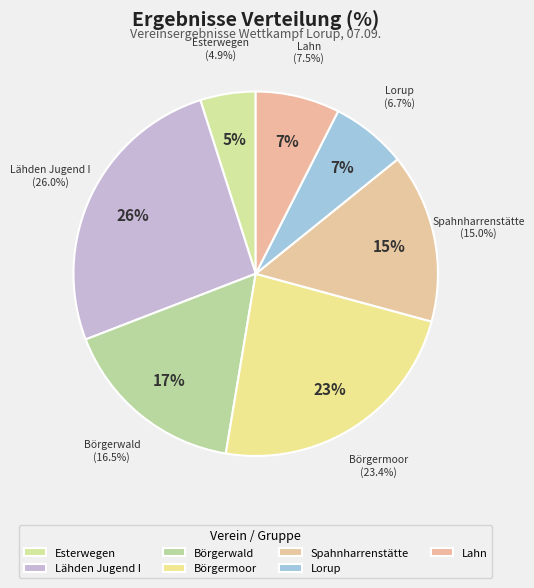

To the nearest percent, what is the difference between the largest and smallest slice percentages?

21%